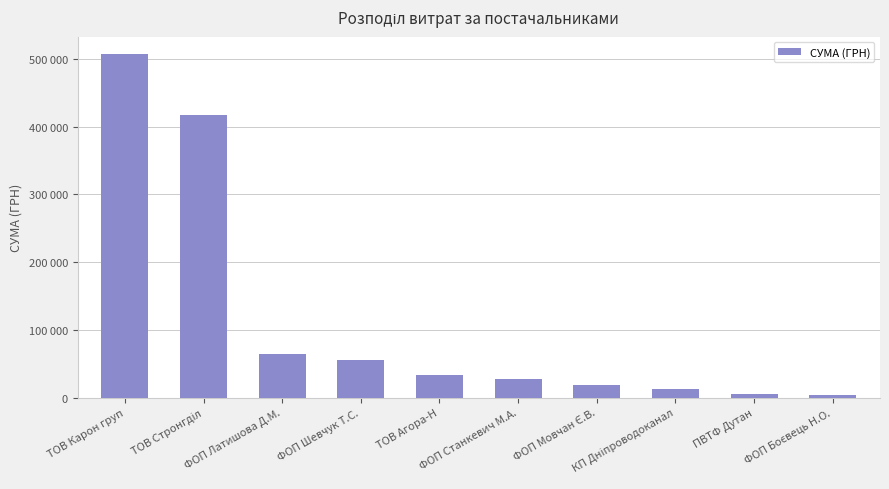

Where does the data first go above 34013?

ТОВ Карон груп